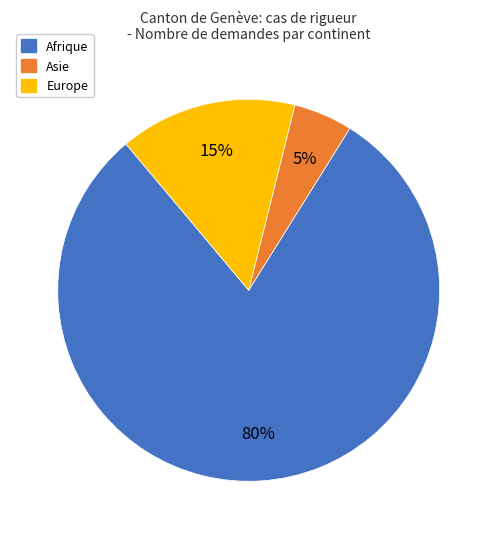

Does any single category account for the majority?

Yes